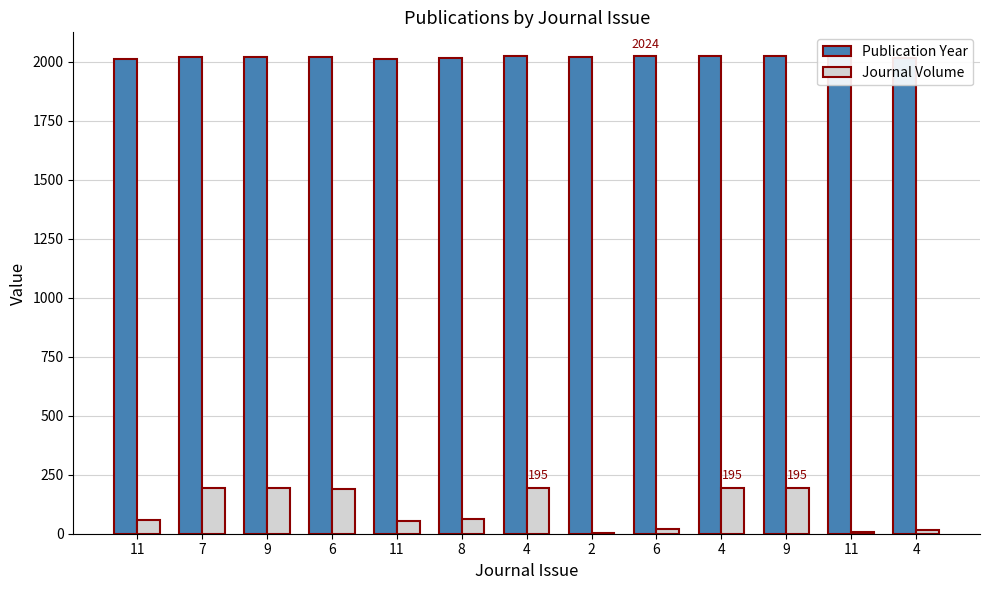

Reading left to right, what are all the values shown in this chart?

Publication Year: 2014	2022	2022	2019	2011	2016	2023	2022	2024	2023	2023	2023	2018
Journal Volume: 59	194	194	191	56	61	195	5	21	195	195	8	17